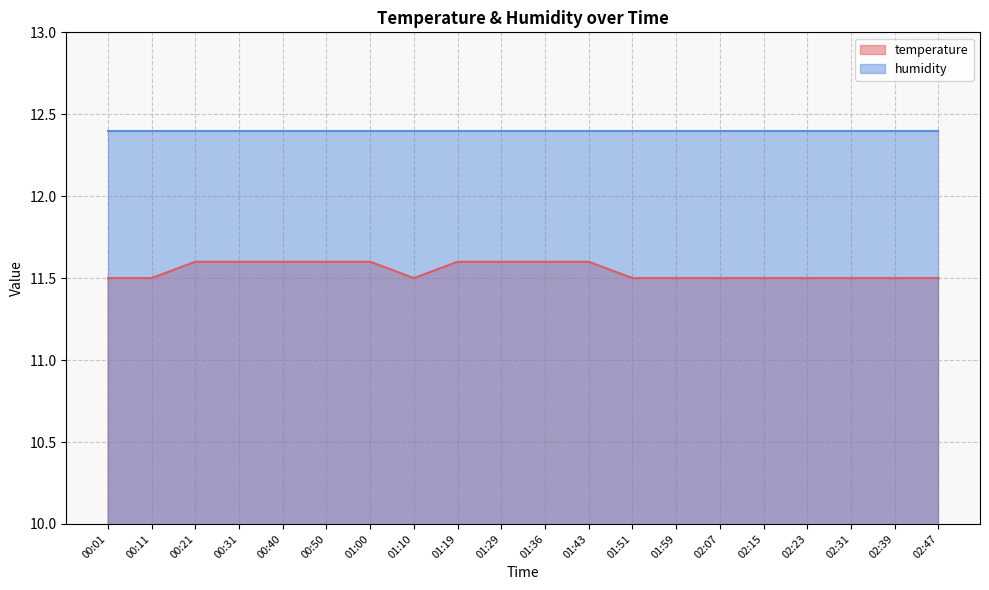

The value at 02:39 is 11.5. True or false?

True